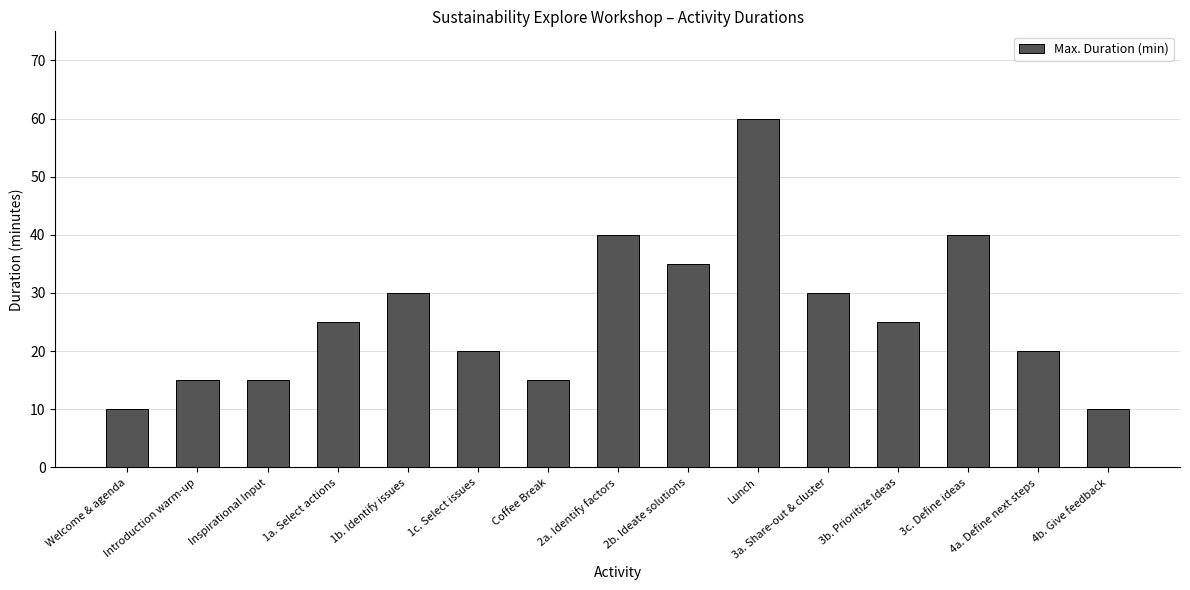

What is the ratio of the value at 1a. Select actions to the value at 2b. Ideate solutions?

0.7